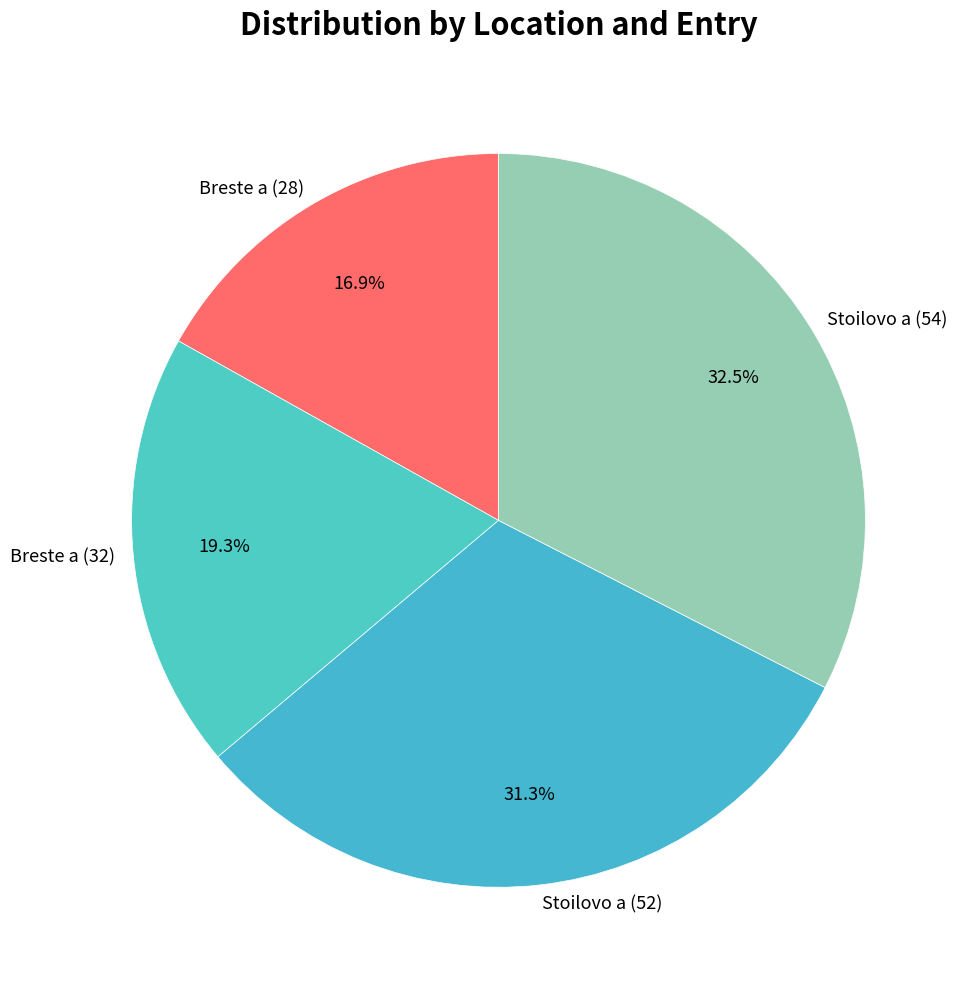

What is the smallest slice in the pie chart?

Breste a (28)